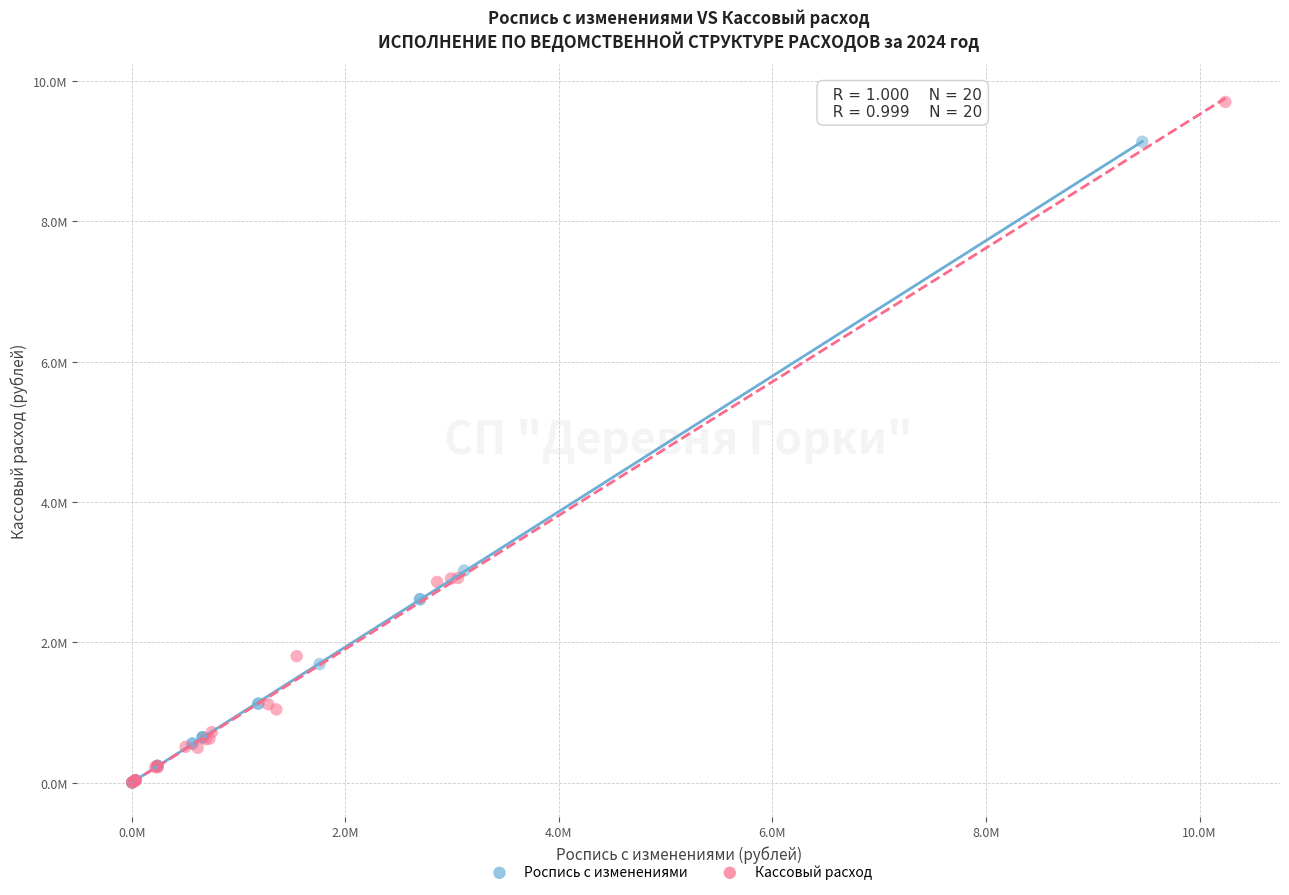

What are all the series names shown in the legend?

Роспись с изменениями, Кассовый расход